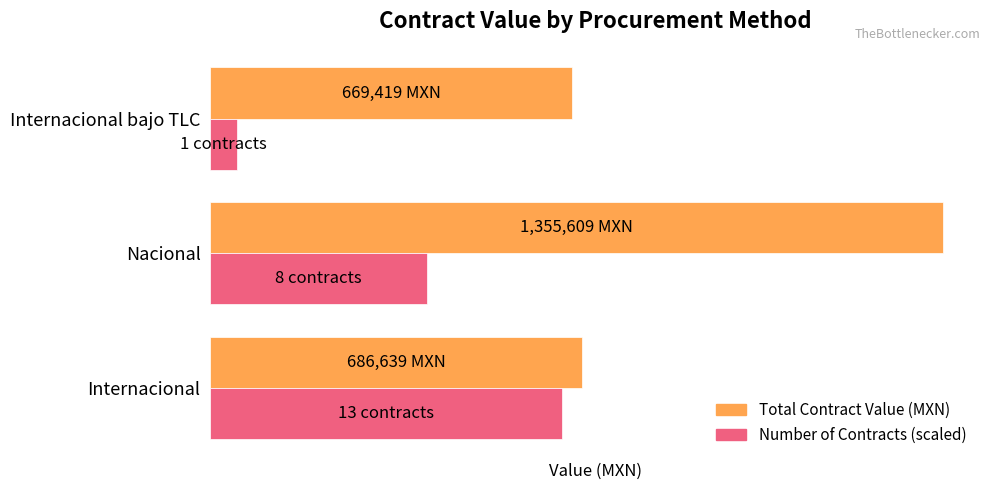

How many bars are there in total?

6